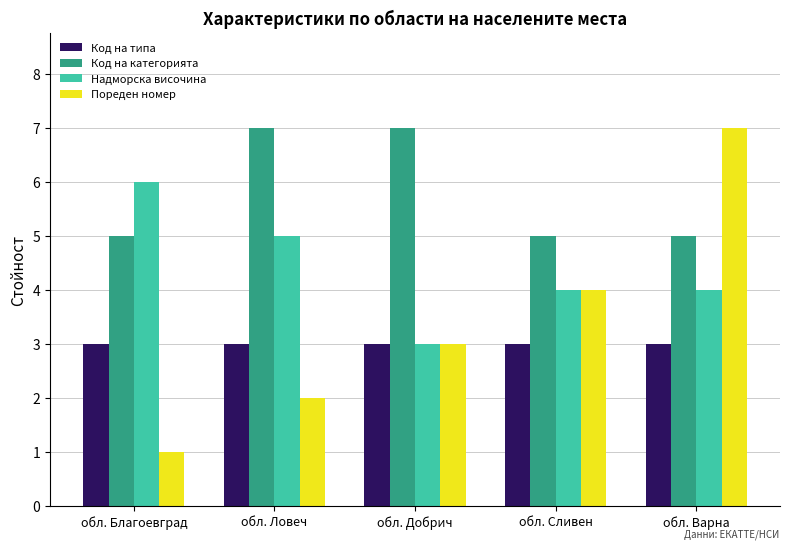

How many bars are there in total?

20